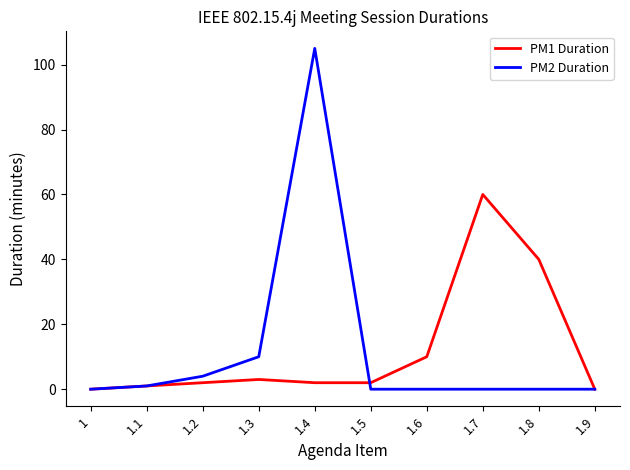

Is the value of PM2 Duration at 1.6 greater than the value of PM1 Duration at 1.6?

No